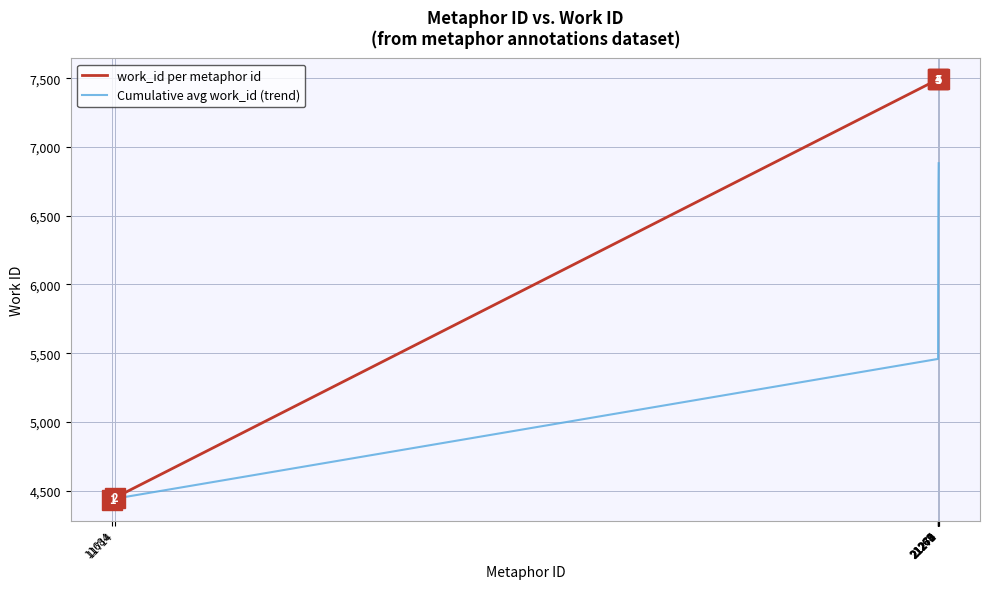

Rank the series by their maximum value, from highest to lowest.

work_id per metaphor id, Cumulative avg work_id (trend)